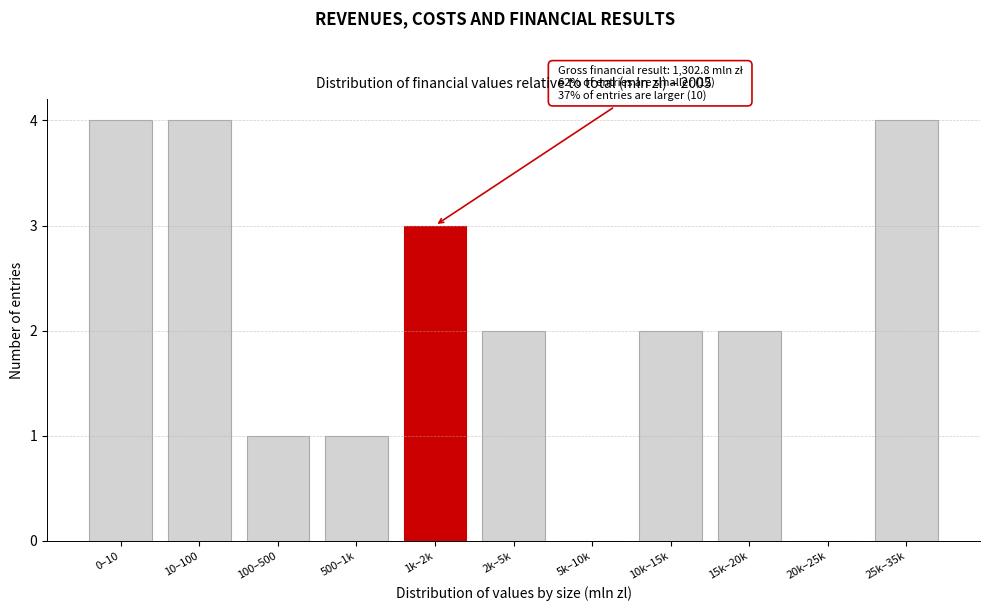

Reading left to right, list all the values displayed in this chart.

0–10=4	10–100=4	100–500=1	500–1k=1	1k–2k=3	2k–5k=2	5k–10k=0	10k–15k=2	15k–20k=2	20k–25k=0	25k–35k=4